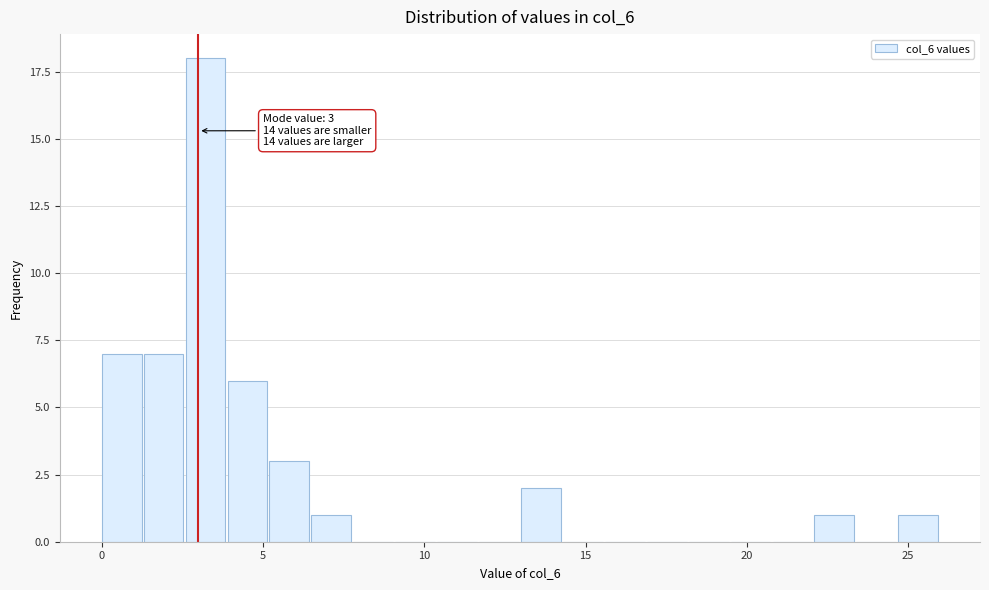

Around what value on the x-axis is the tallest bar? Give the approximate position of its centre, as read against the axis.

3.0